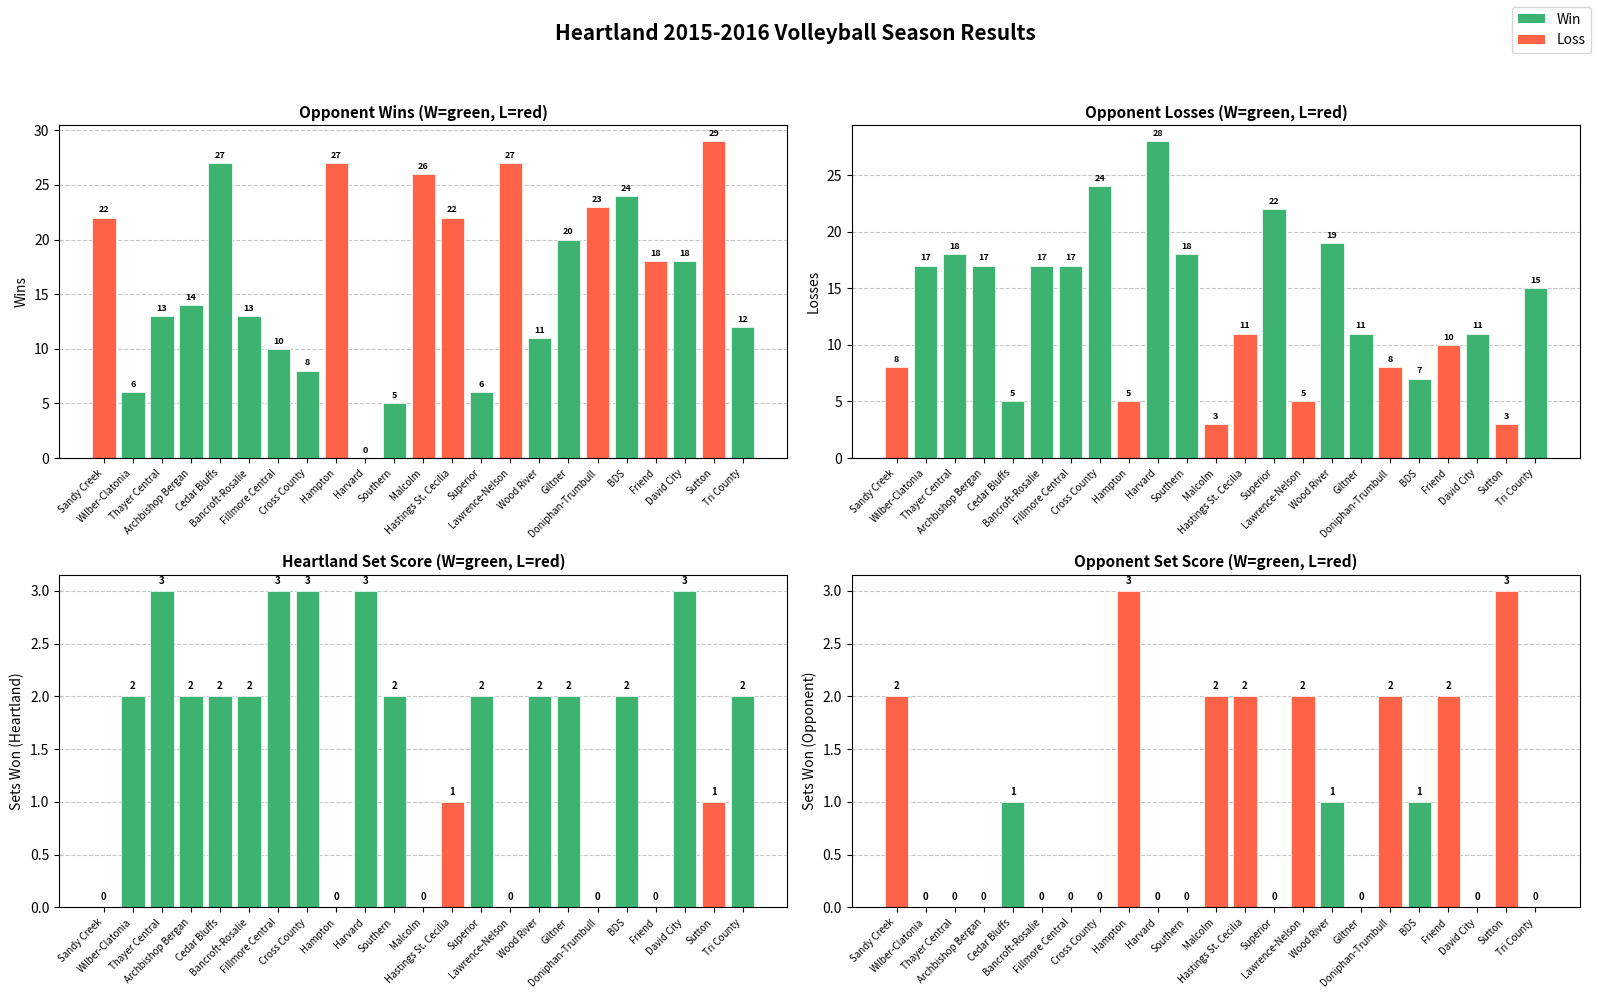

How many values in the Heartland Score series exceed 2?

5